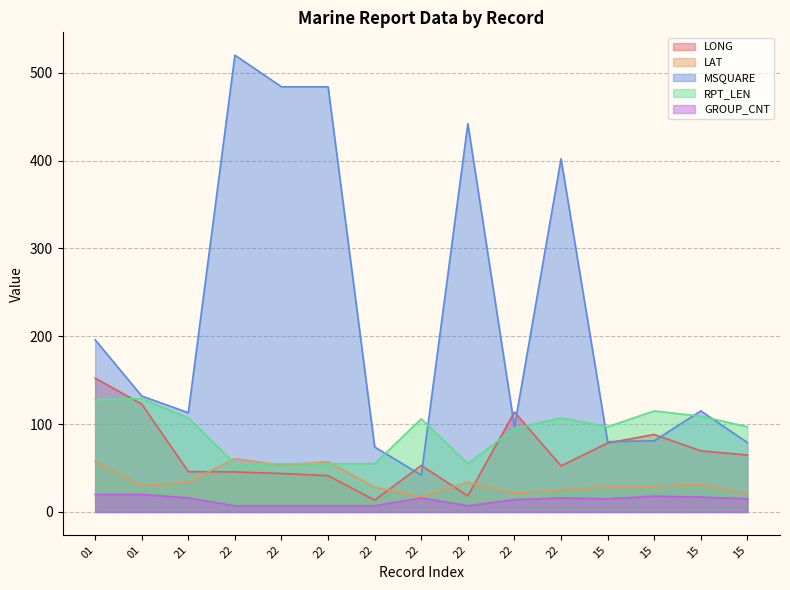

Between which two adjacent categories do LONG and RPT_LEN first intersect?

01 and 01